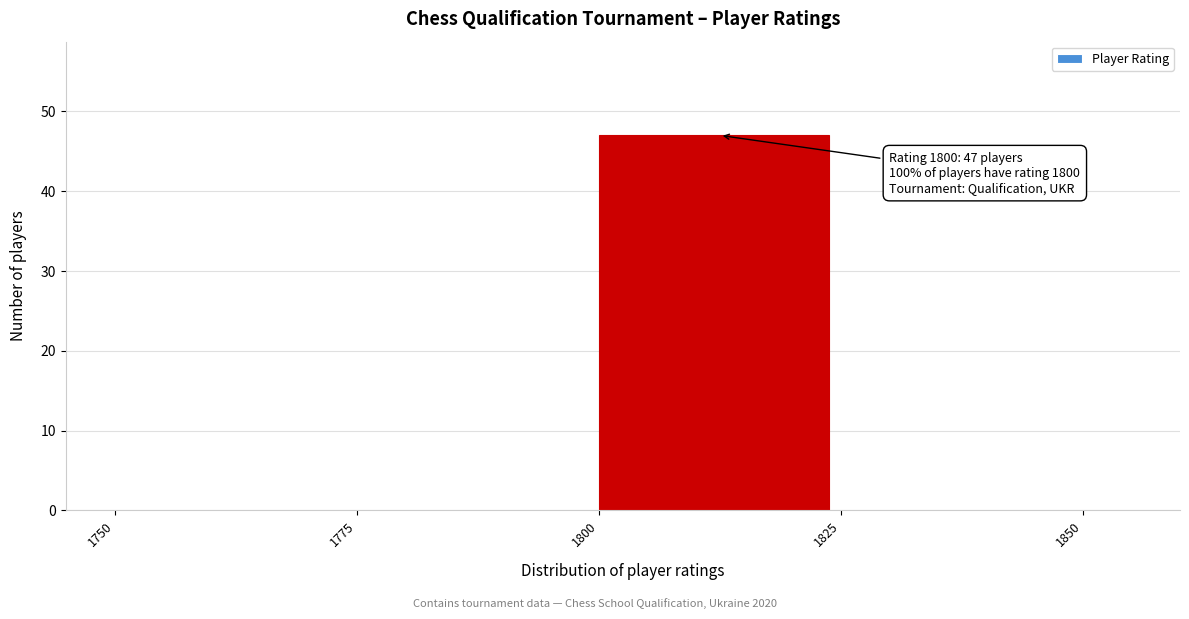

Which range on the x-axis has the tallest bar?

1800 to 1825